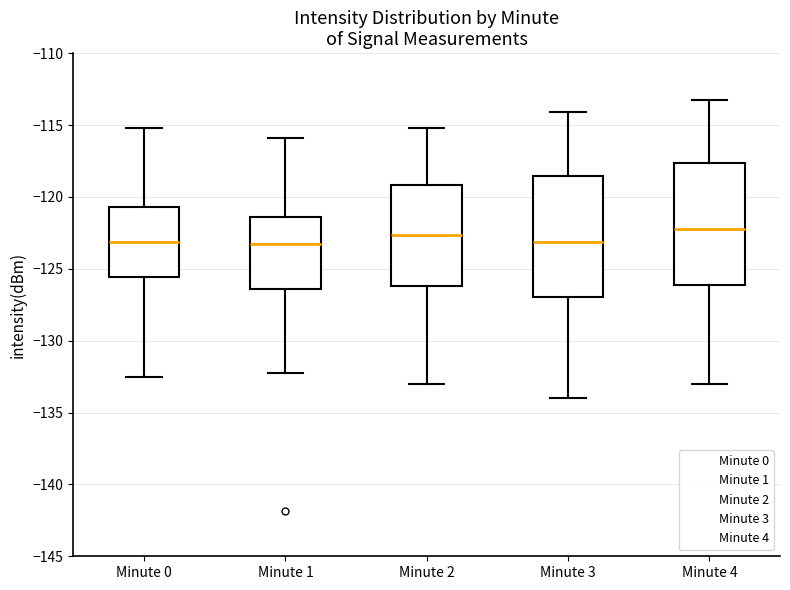

Where is the lower edge of the box for Minute 2 on the y-axis? The values are not printed on the chart, so give them approximately, as read against the axis.

-126.0